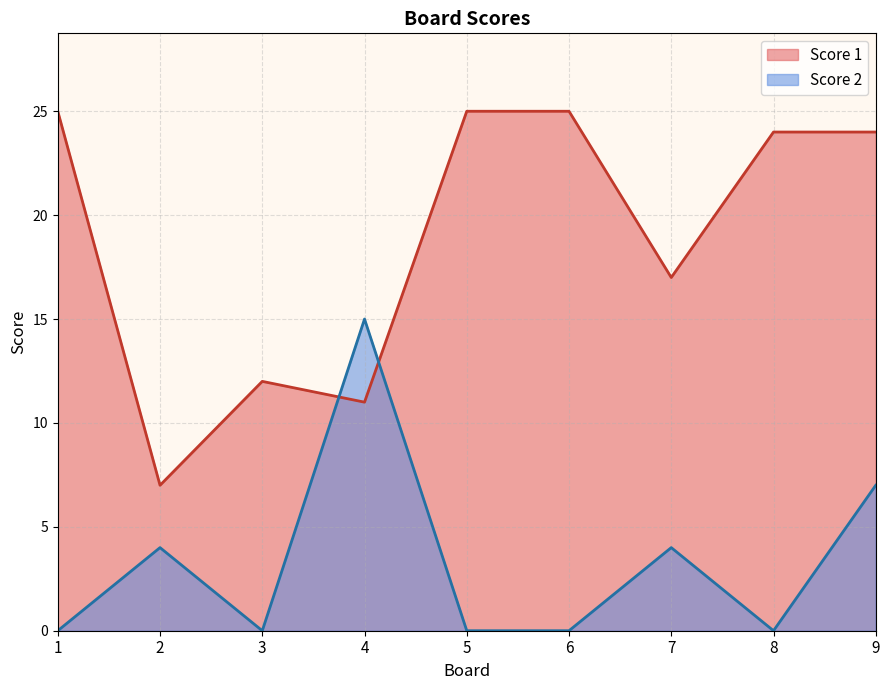

What is the approximate value of Score 1 at 7, to the nearest 10?

20